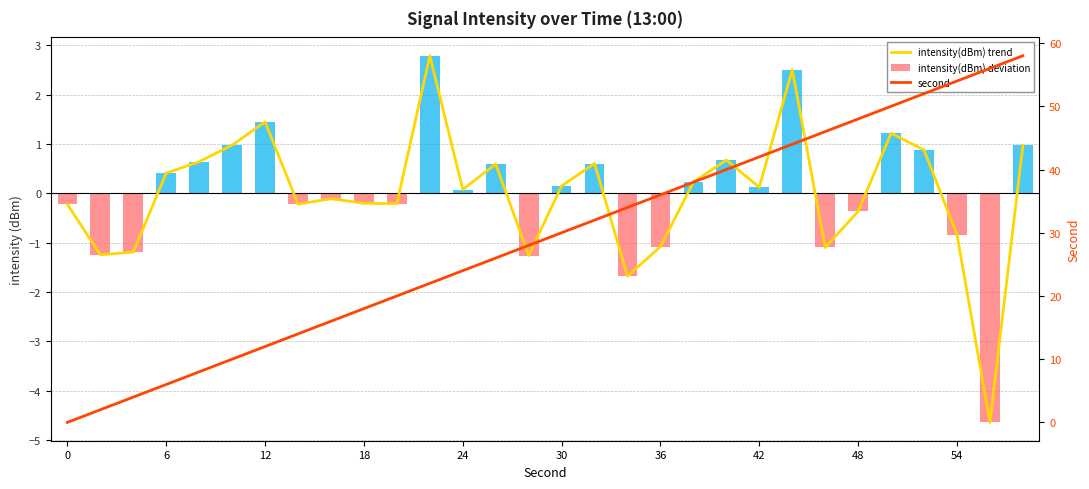

Between 24 and 13, which series saw the biggest shift?

second